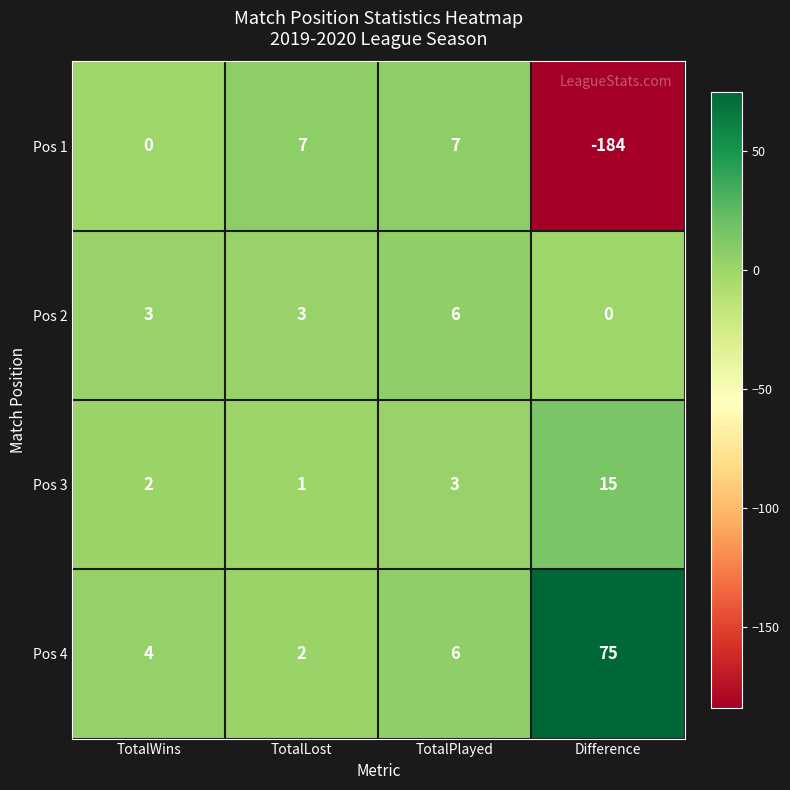

Which series has the largest range (max minus min)?

Pos 1